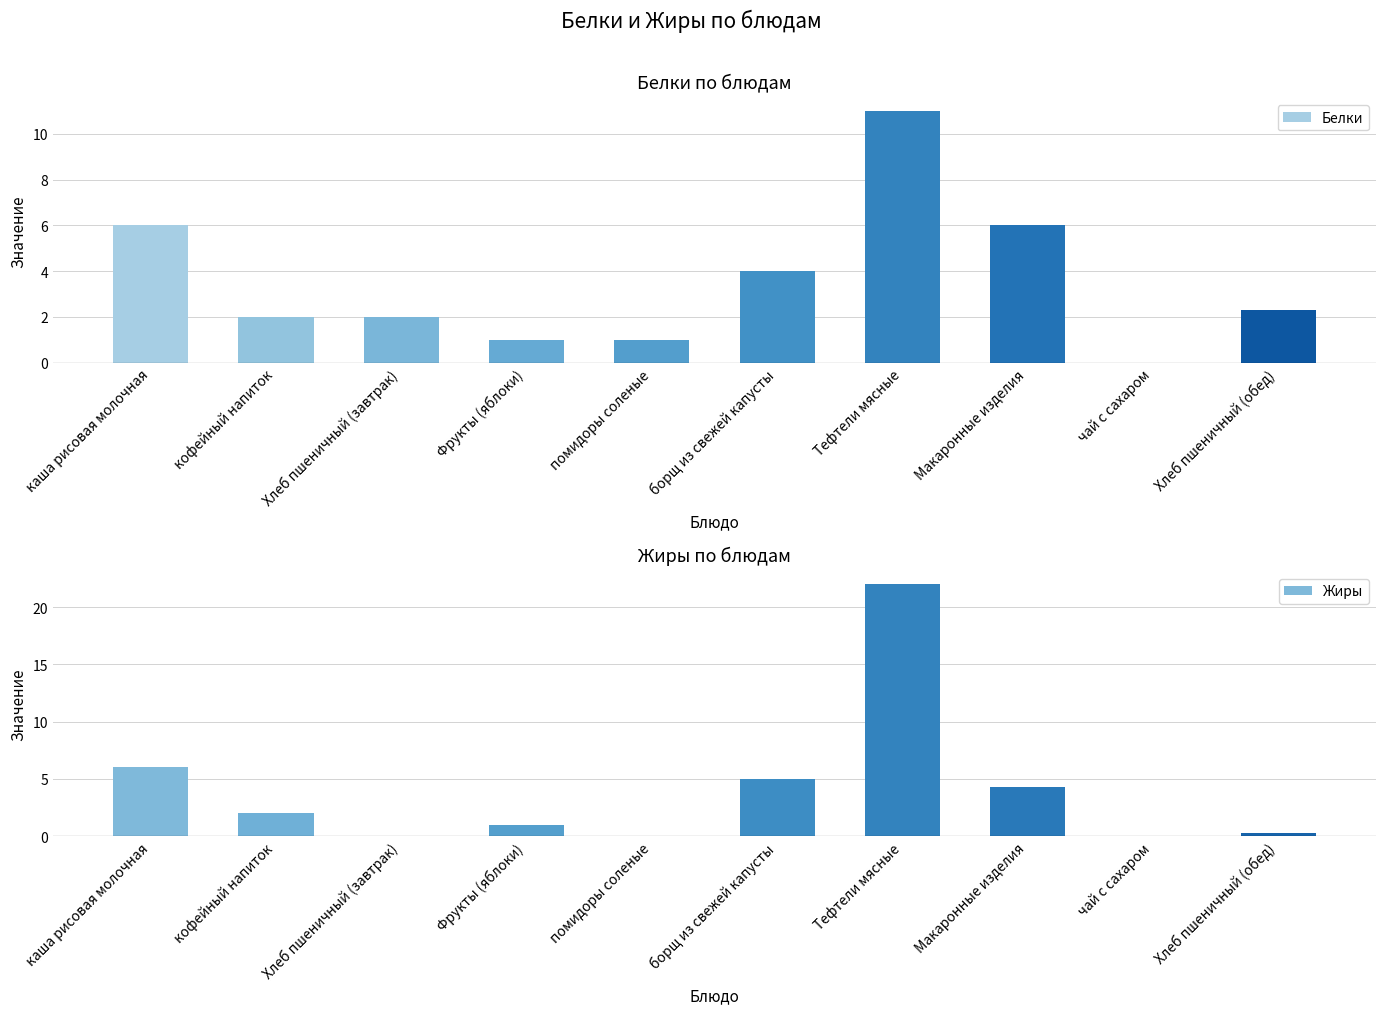

Which category has the highest value in the Жиры series?

Тефтели мясные